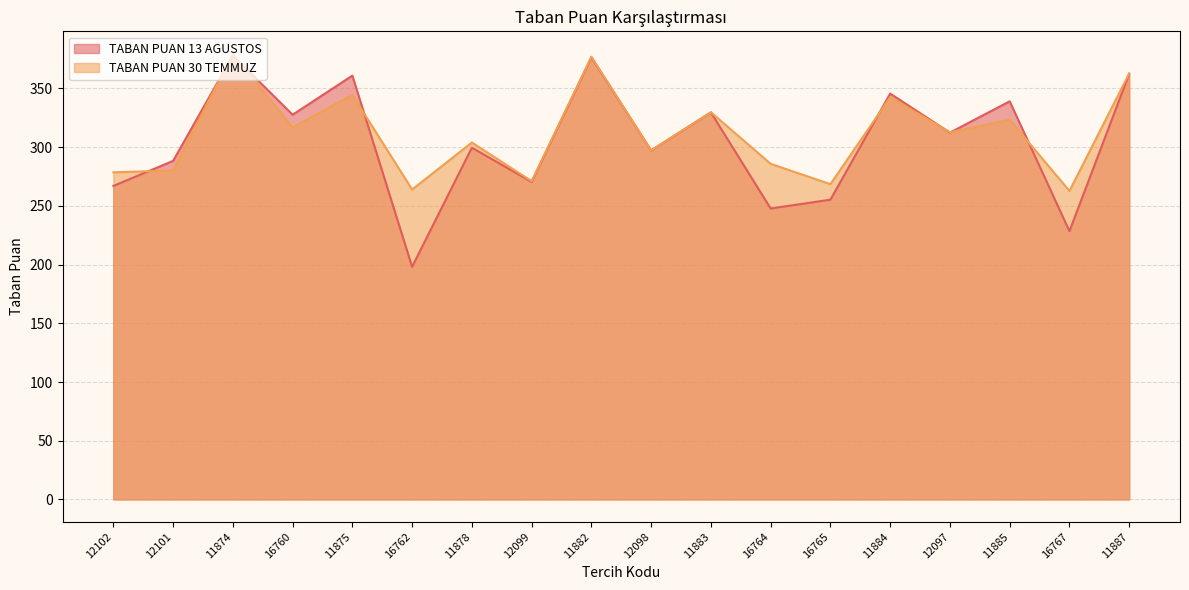

How many lines are shown in the chart?

2